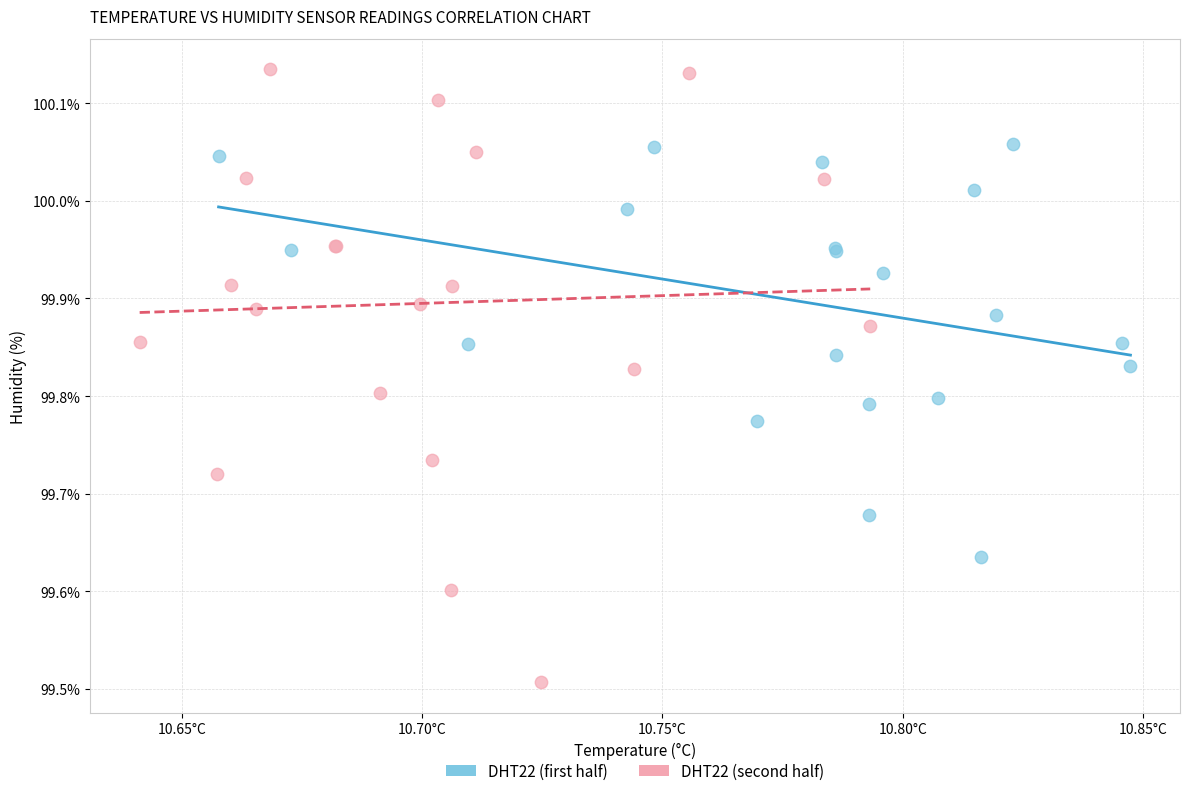

Which series has the largest Y range (max minus min)?

DHT22 (second half)